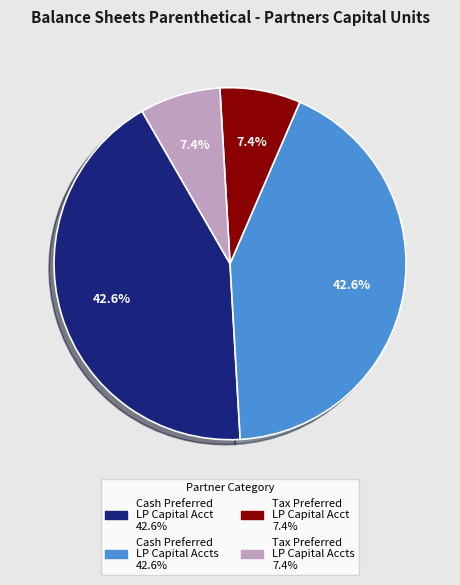

Is there any slice that represents more than half of the pie?

No